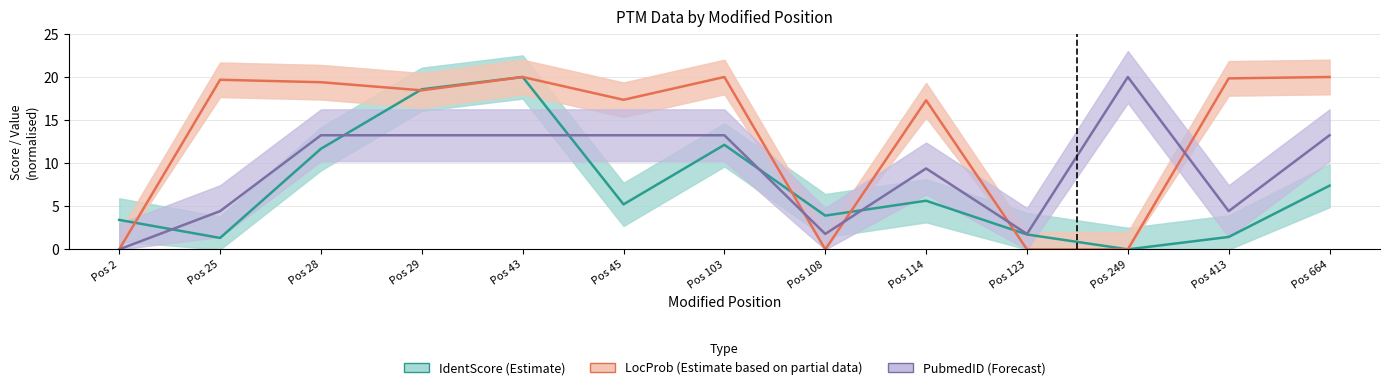

How many categories are shown in the chart?

13